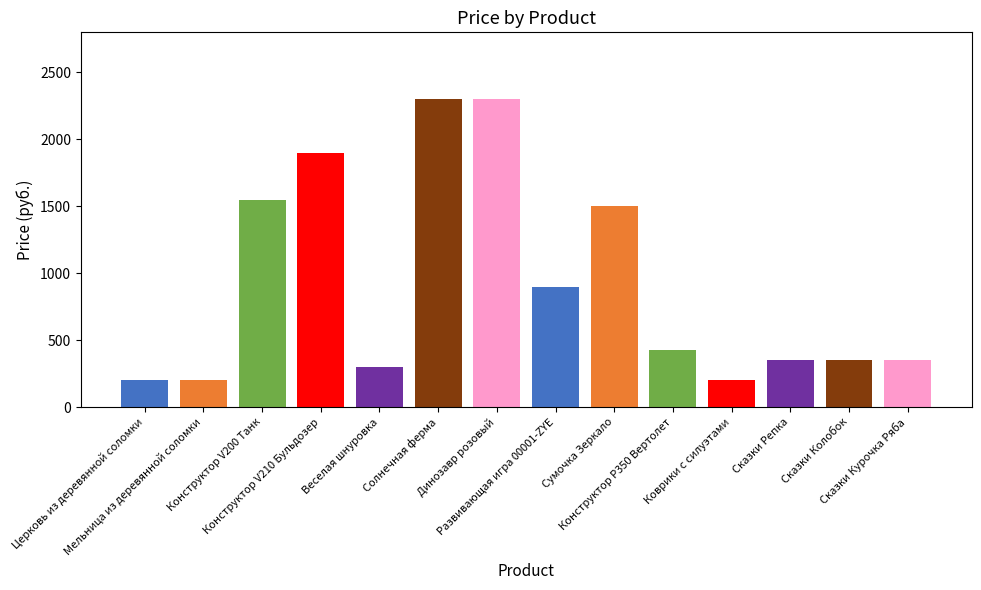

List the labels in order of value, smallest first.

Церковь из деревянной соломки, Мельница из деревянной соломки, Коврики с силуэтами, Веселая шнуровка, Сказки Репка, Сказки Колобок, Сказки Курочка Ряба, Конструктор Р350 Вертолет, Развивающая игра 00001-ZYE, Сумочка Зеркало, Конструктор V200 Танк, Конструктор V210 Бульдозер, Солнечная ферма, Динозавр розовый